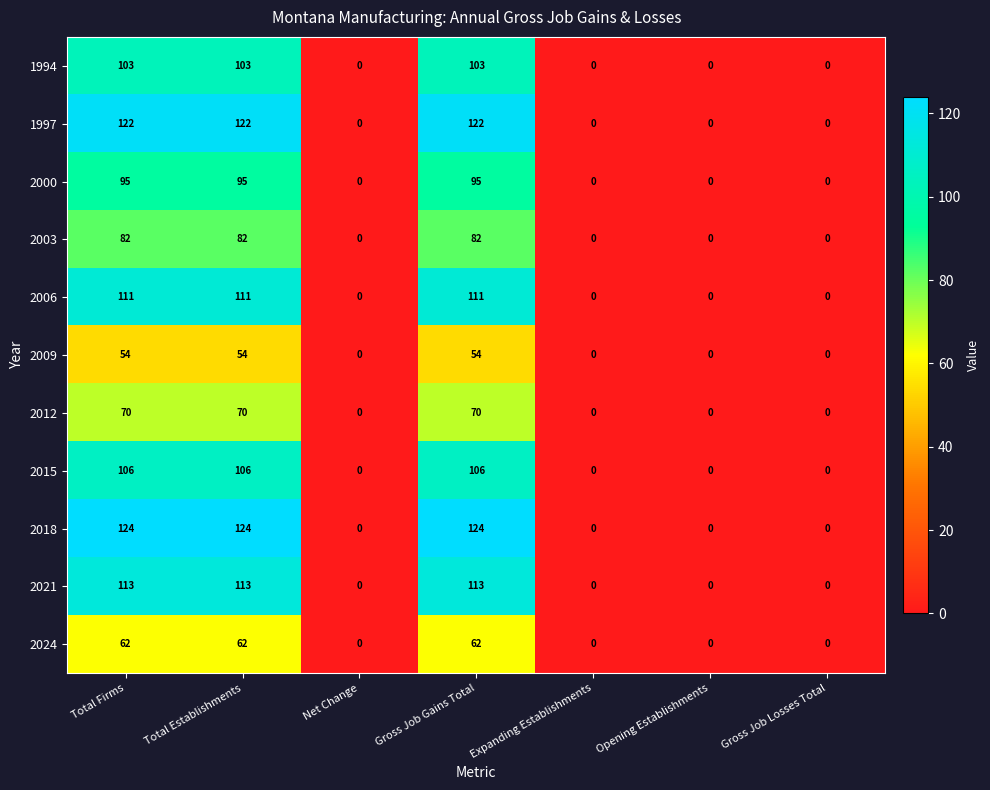

Count the number of data series in this chart.

11